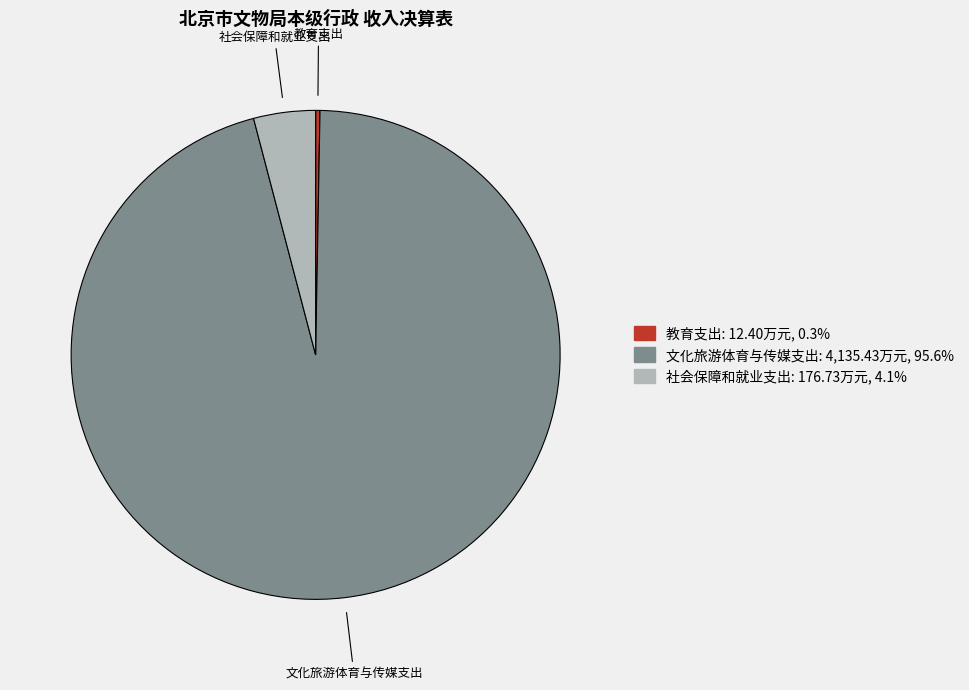

Which has a higher value, 教育支出 or 社会保障和就业支出?

社会保障和就业支出